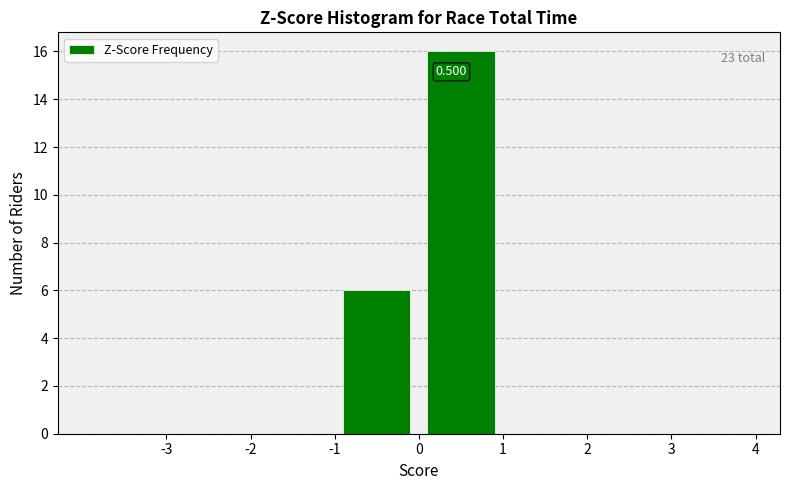

Which range on the x-axis has the tallest bar?

0 to 1